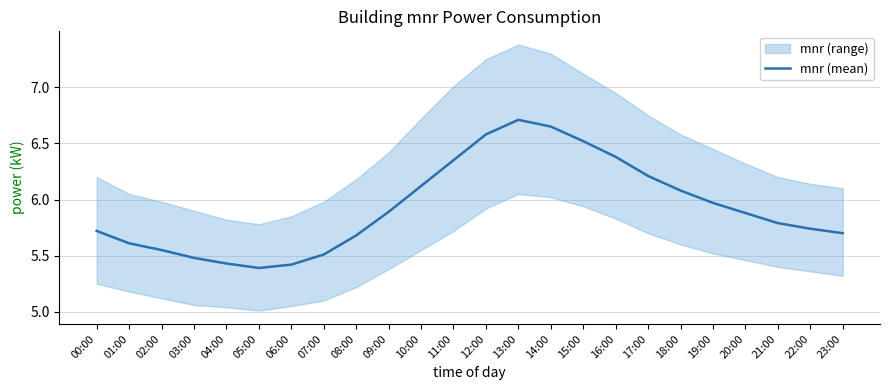

What is the change in value from 00:00 to 07:00?

-0.2